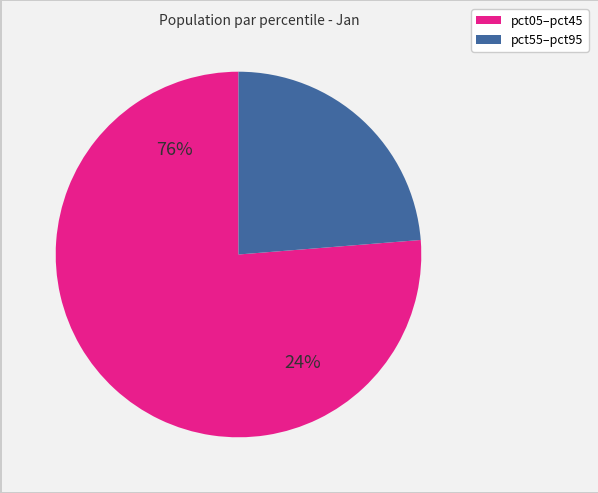

Which category has the biggest portion of the pie?

pct05